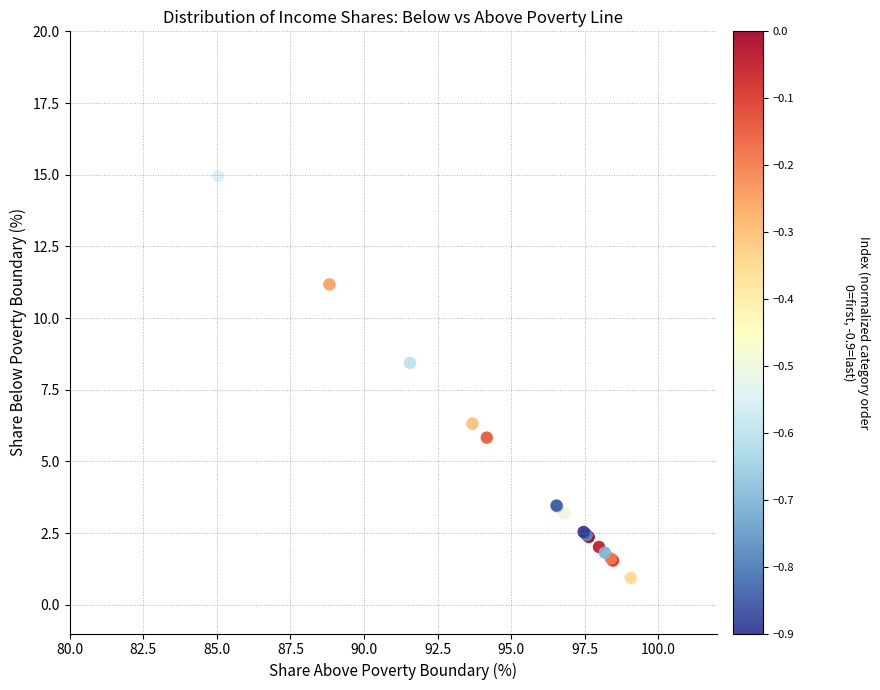

What Y value in the scatter plot is closest to 7?

6.3